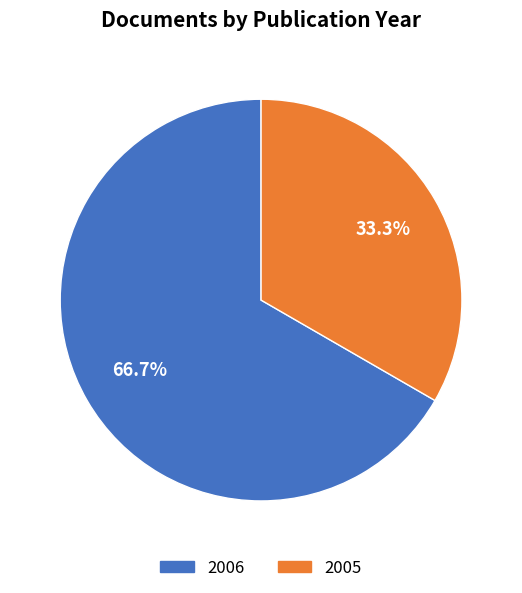

What is the smallest slice in the pie chart?

2005